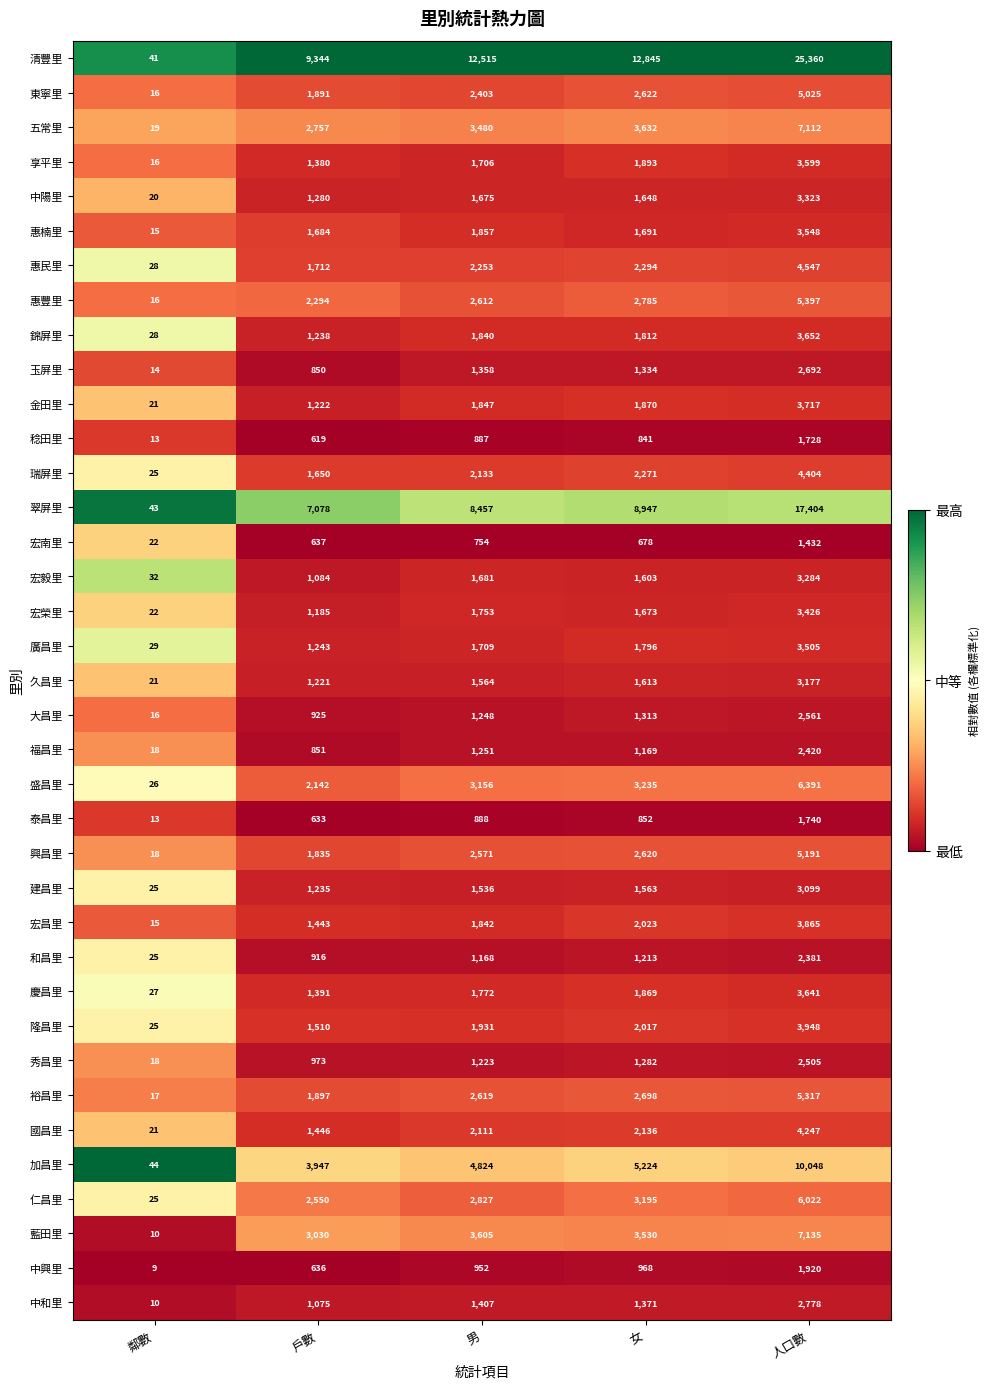

What is the difference between the highest and lowest values at 人口數?

23928